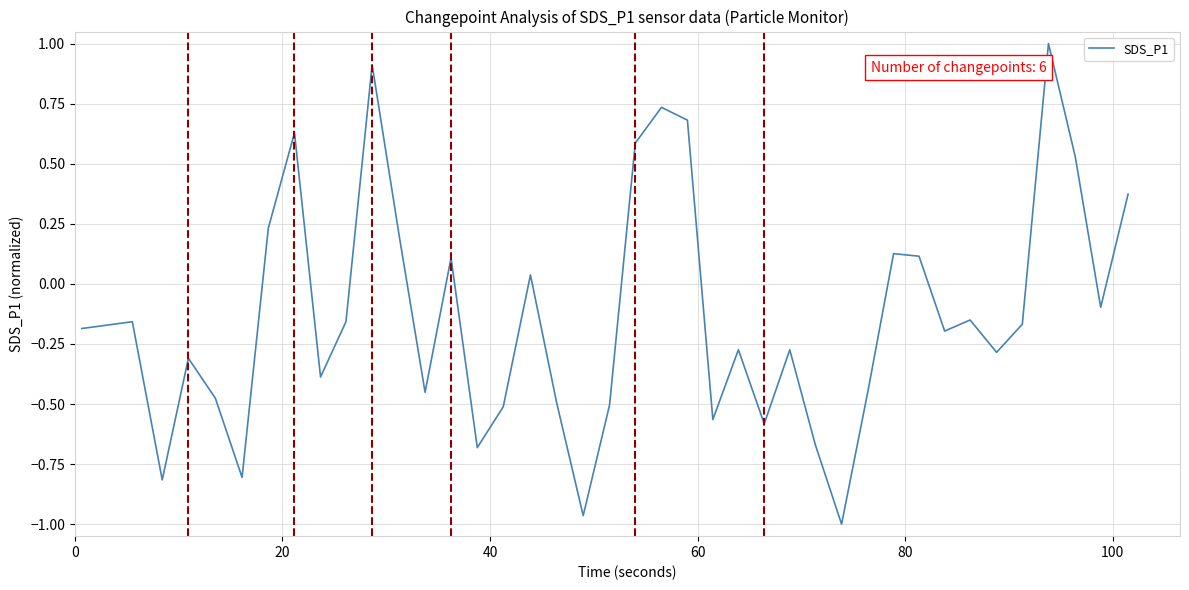

How many interior local valleys (lower than both neighbors) does the data have?

12